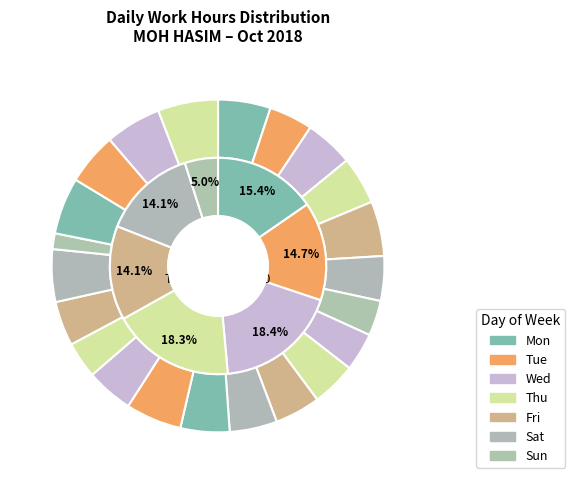

The Tue 16 slice represents 1% of the pie. True or false?

False